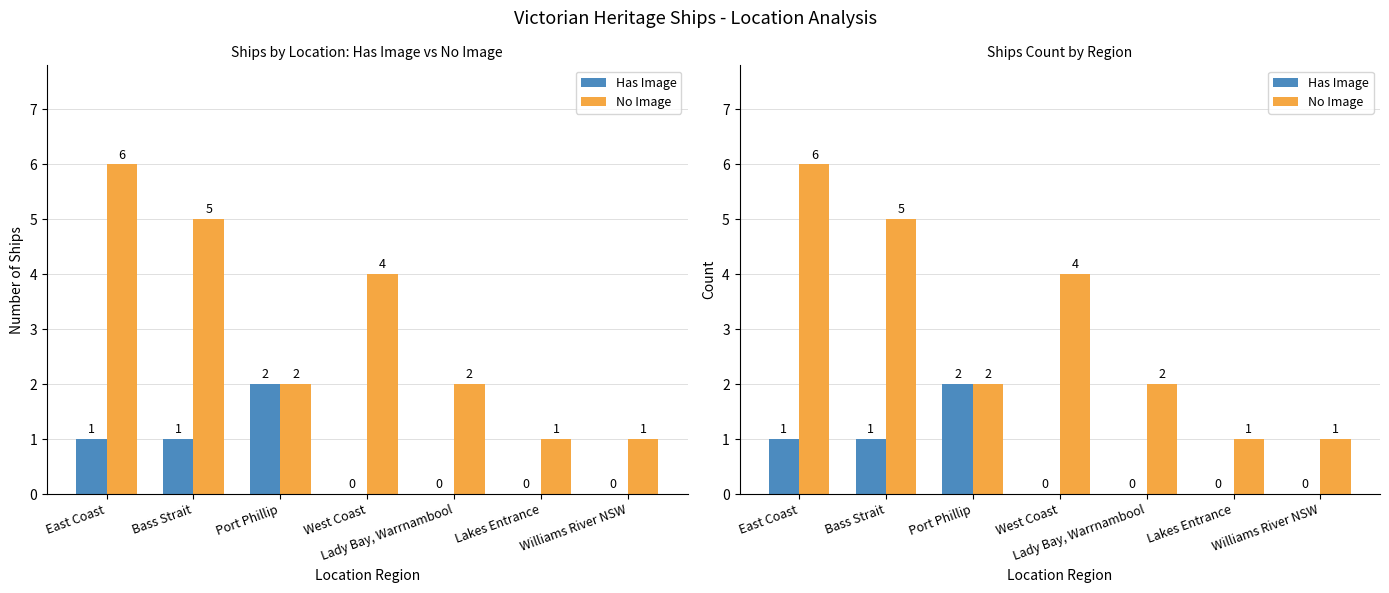

How many bars are there in total?

14